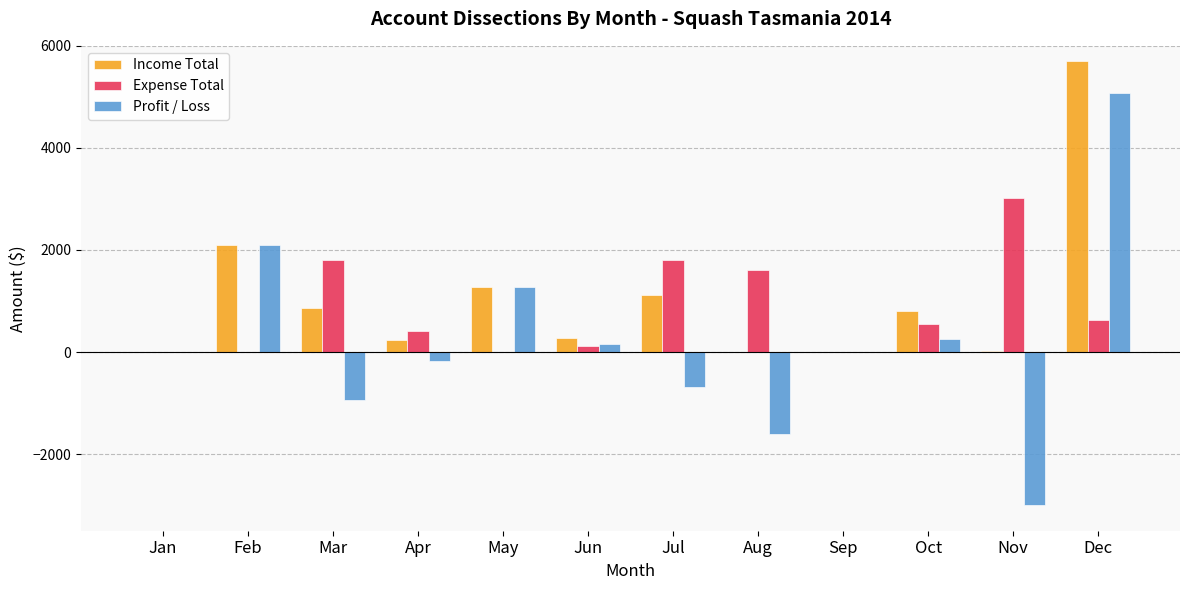

What is the sum of all Expense Total values?

9925